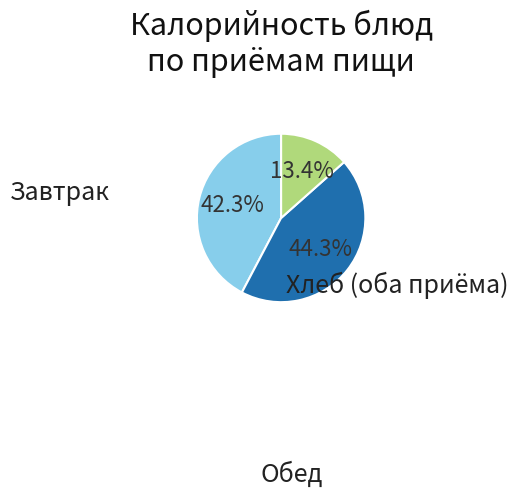

Is there a majority slice in this chart?

No